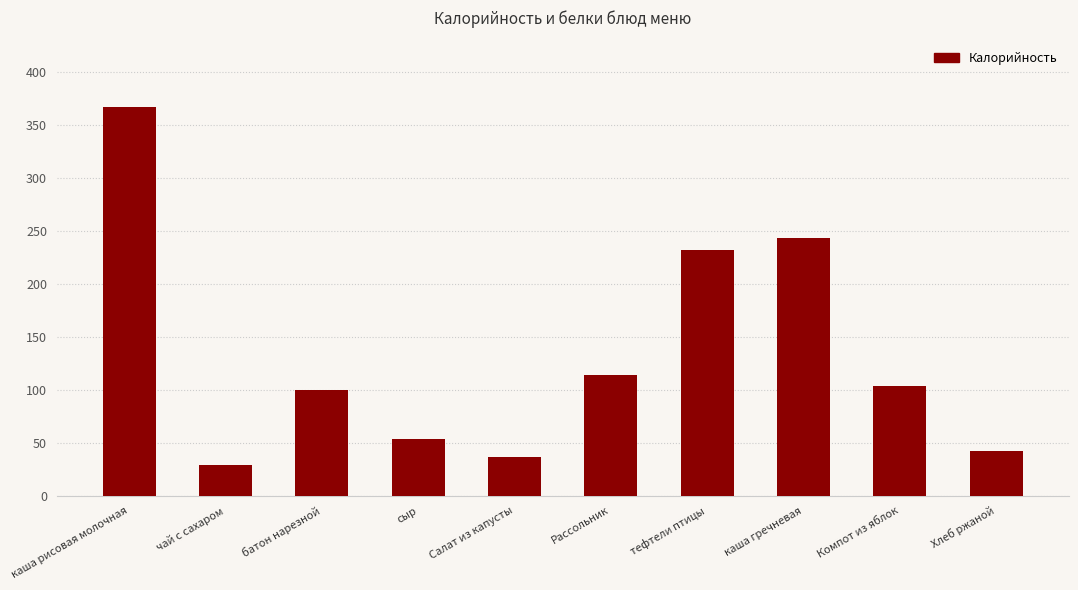

Reading left to right, transcribe all the data shown in this chart.

367.5	28.6	100.1	54.0	36.2	113.8	231.7	243.8	103.1	42.0